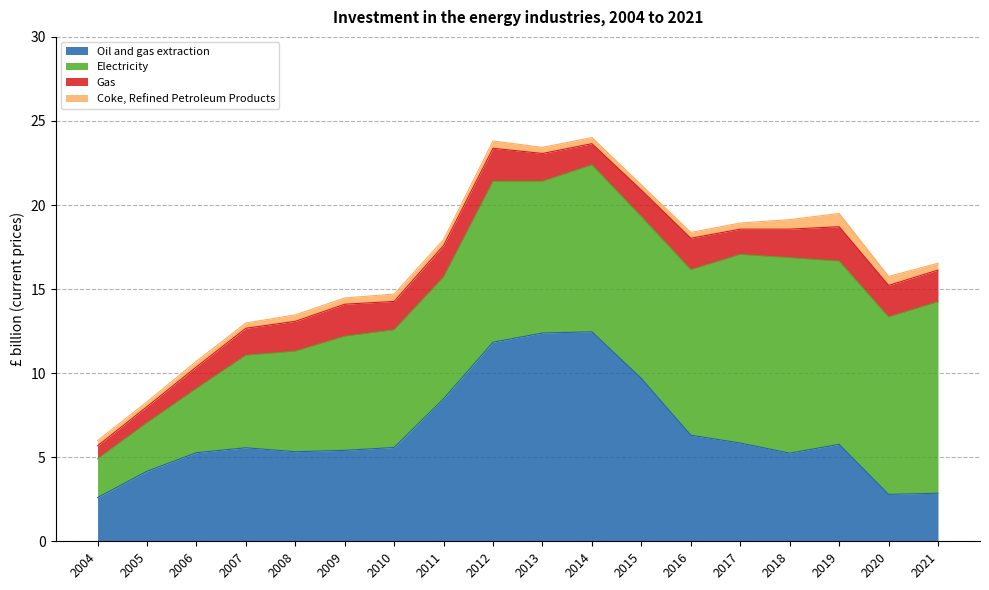

At 2010, list the series in order from largest to smallest.

Electricity, Oil and gas extraction, Gas, Coke, Refined Petroleum Products